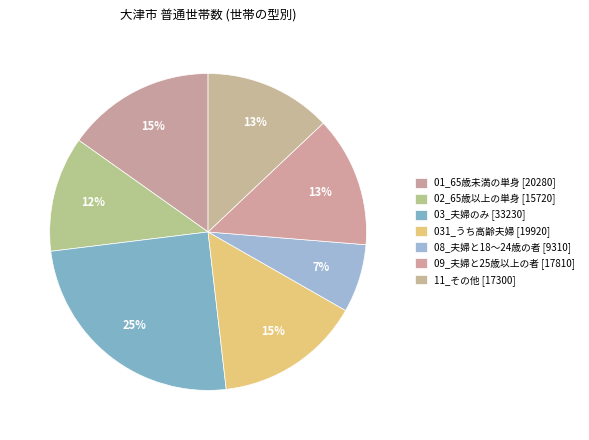

Which slice is the smallest?

08_夫婦と18～24歳の者 [9310]